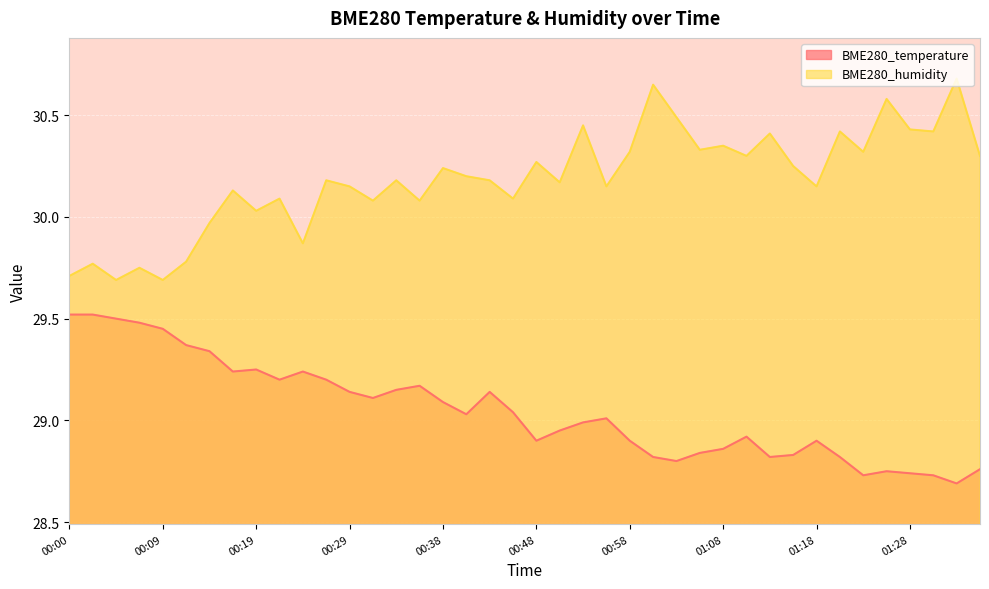

Reading left to right, what are all the values shown in this chart?

BME280_temperature: 00:00=29.5	00:02=29.5	00:05=29.5	00:07=29.5	00:09=29.4	00:12=29.4	00:14=29.3	00:17=29.2	00:19=29.2	00:21=29.2	00:24=29.2	00:26=29.2	00:29=29.1	00:31=29.1	00:34=29.1	00:36=29.2	00:38=29.1	00:41=29.0	00:43=29.1	00:46=29.0	00:48=28.9	00:51=28.9	00:53=29.0	00:56=29.0	00:58=28.9	01:01=28.8	01:03=28.8	01:06=28.8	01:08=28.9	01:10=28.9	01:13=28.8	01:16=28.8	01:18=28.9	01:21=28.8	01:23=28.7	01:26=28.8	01:28=28.7	01:31=28.7	01:33=28.7	01:36=28.8
BME280_humidity: 00:00=29.7	00:02=29.8	00:05=29.7	00:07=29.8	00:09=29.7	00:12=29.8	00:14=30.0	00:17=30.1	00:19=30.0	00:21=30.1	00:24=29.9	00:26=30.2	00:29=30.1	00:31=30.1	00:34=30.2	00:36=30.1	00:38=30.2	00:41=30.2	00:43=30.2	00:46=30.1	00:48=30.3	00:51=30.2	00:53=30.4	00:56=30.1	00:58=30.3	01:01=30.6	01:03=30.5	01:06=30.3	01:08=30.4	01:10=30.3	01:13=30.4	01:16=30.2	01:18=30.1	01:21=30.4	01:23=30.3	01:26=30.6	01:28=30.4	01:31=30.4	01:33=30.7	01:36=30.3